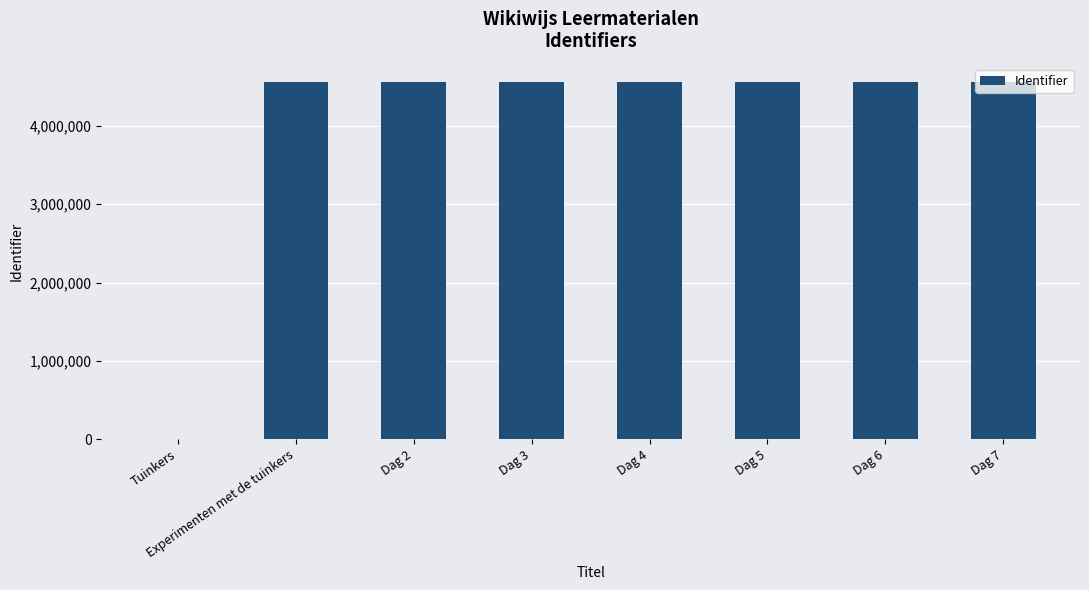

Is it true that the value at Dag 2 is 4564761?

True